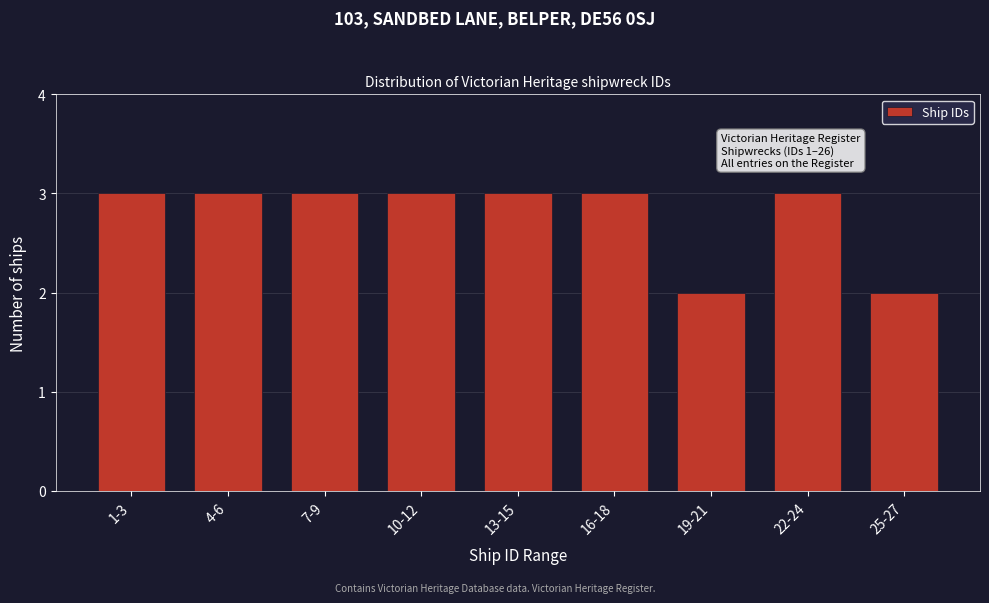

Reading left to right, what are all the values shown in this chart?

1-3=3	4-6=3	7-9=3	10-12=3	13-15=3	16-18=3	19-21=2	22-24=3	25-27=2